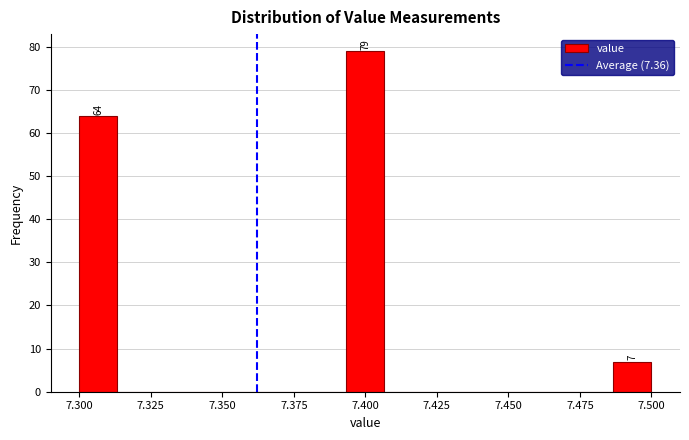

Read against the x-axis, roughly where is the centre of the tallest bar?

7.400